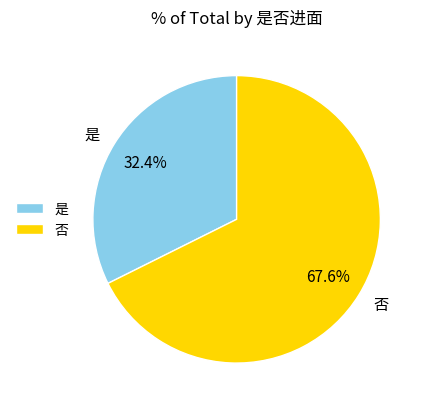

Rank the categories by value from lowest to highest.

是, 否